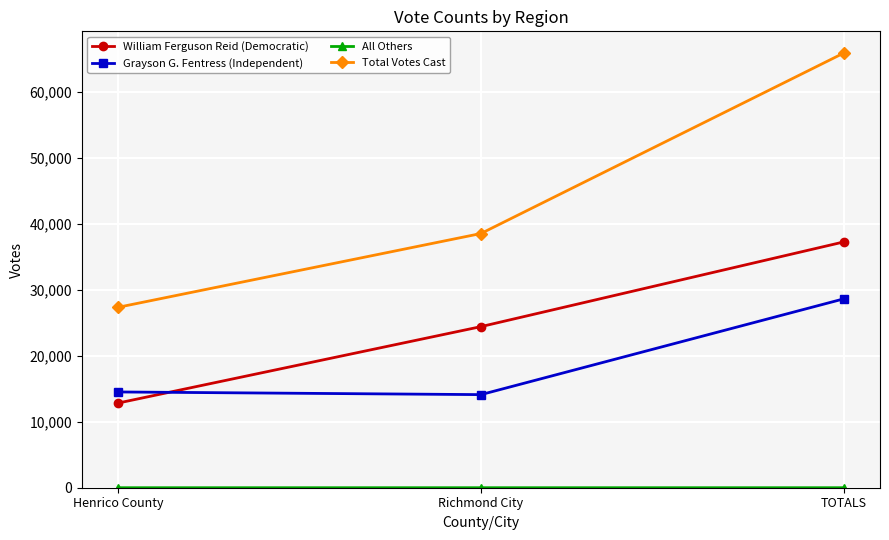

Read the William Ferguson Reid (Democratic) value at Henrico County, to the nearest 10.

12850